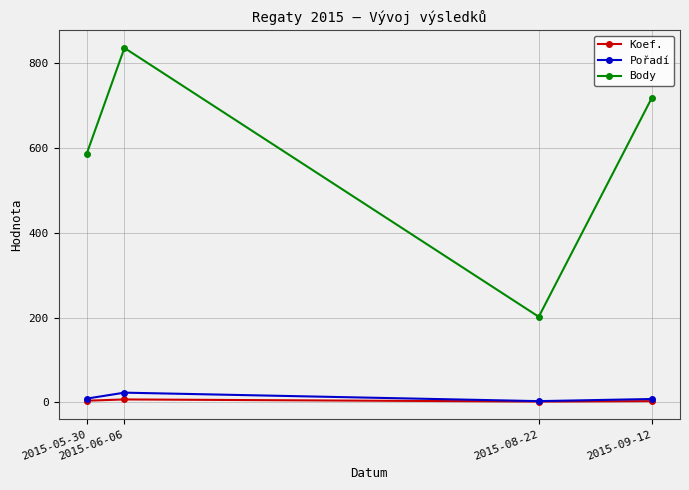

Which series changed the most between 2015-06-06 and 2015-08-22?

Body